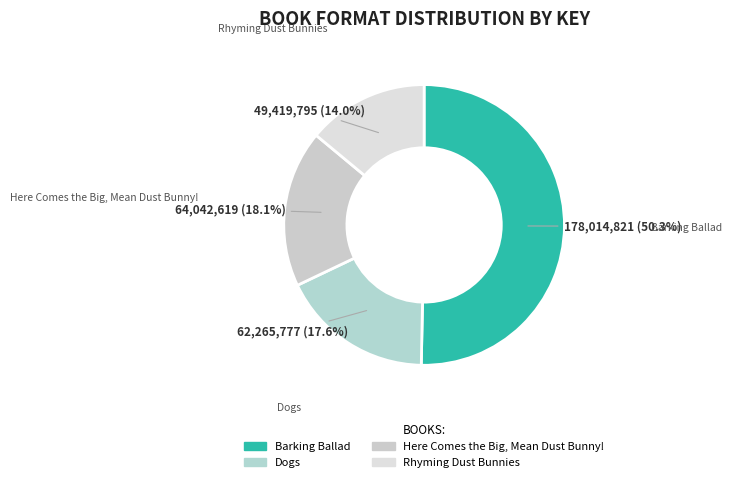

Approximately how many times larger is the value at Barking Ballad compared to Here Comes the Big, Mean Dust Bunny!?

2.8